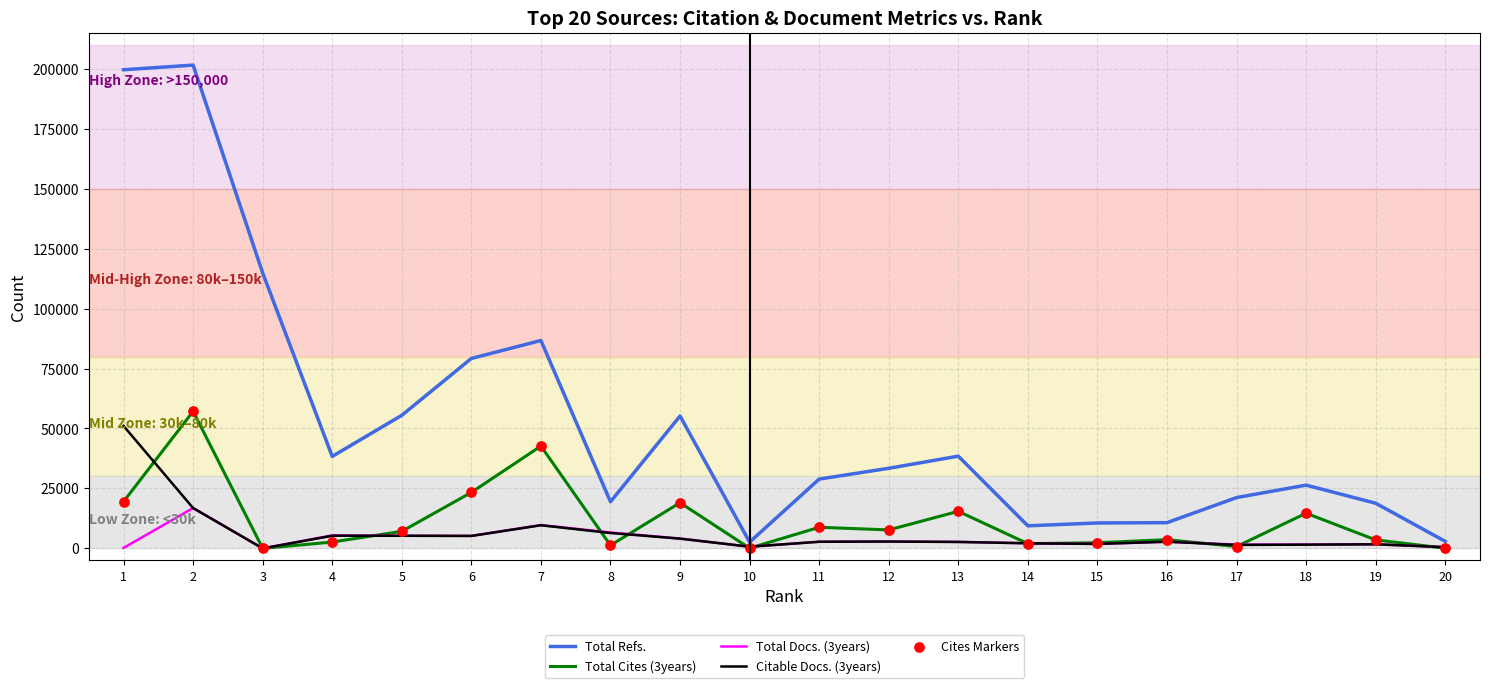

Which series has the widest spread of values?

Total Refs.